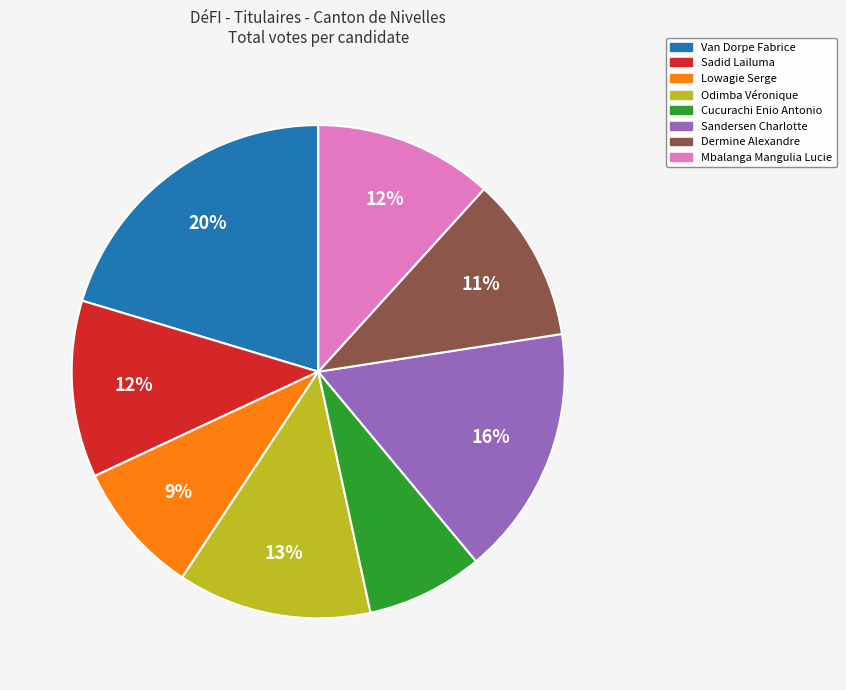

To the nearest percent, what portion does Sandersen Charlotte represent?

16%